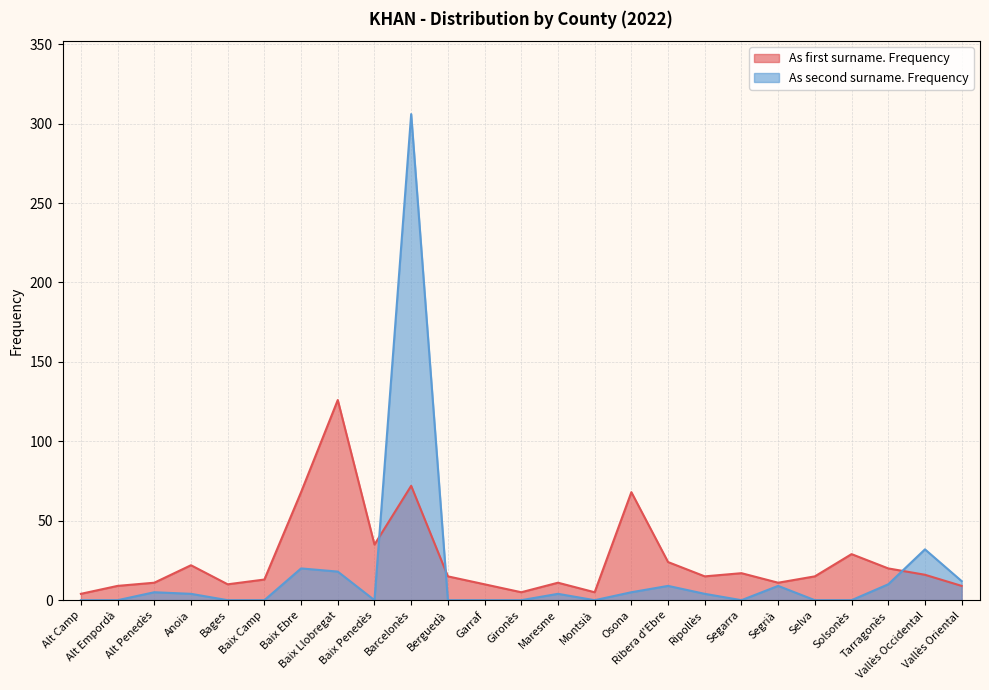

Where does the As first surname. Frequency series first go above 15?

Anoia